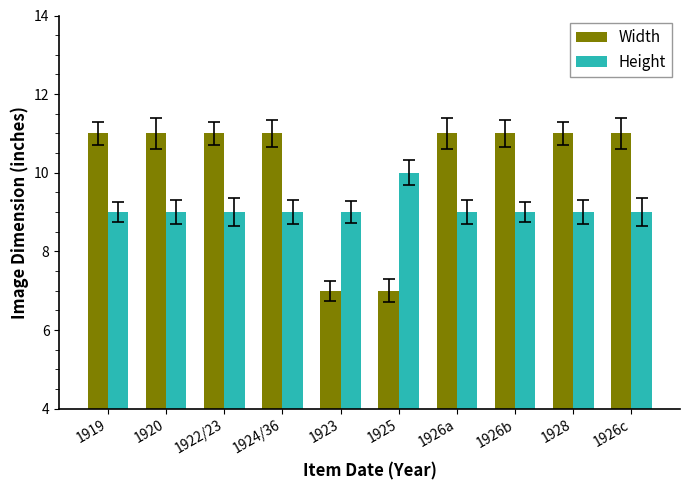

List the series in order of their peak value, highest first.

Width, Height